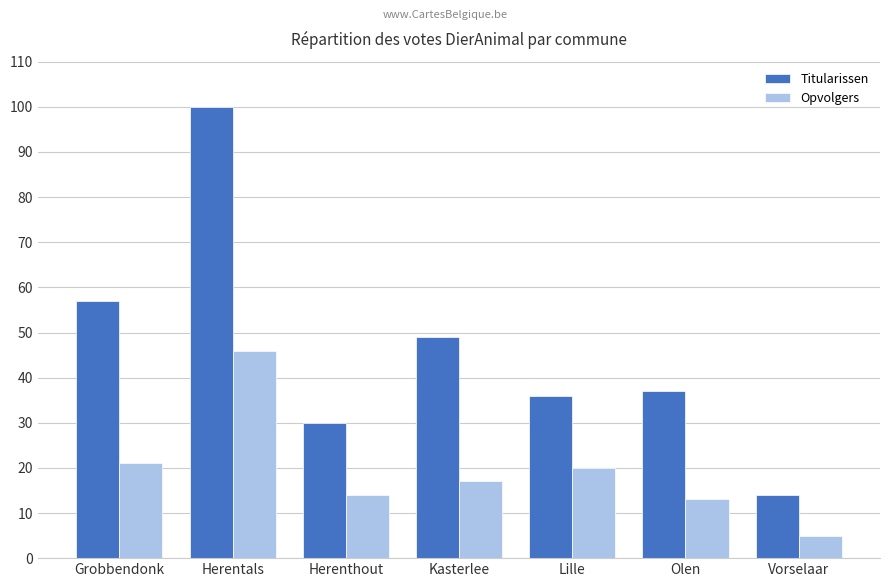

True or false: Titularissen has a value of 57 at Grobbendonk.

True